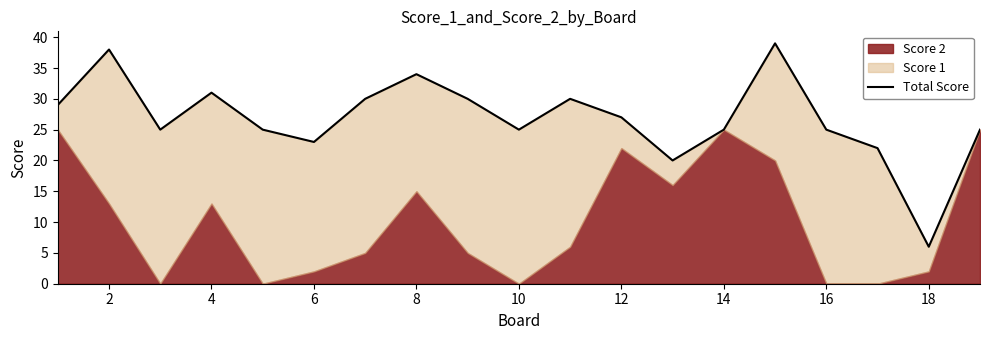

At which category does the data reach its first local valley?

4